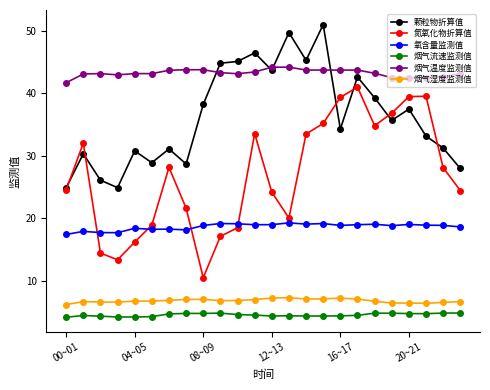

Which series has the largest total across all categories?

烟气温度监测值